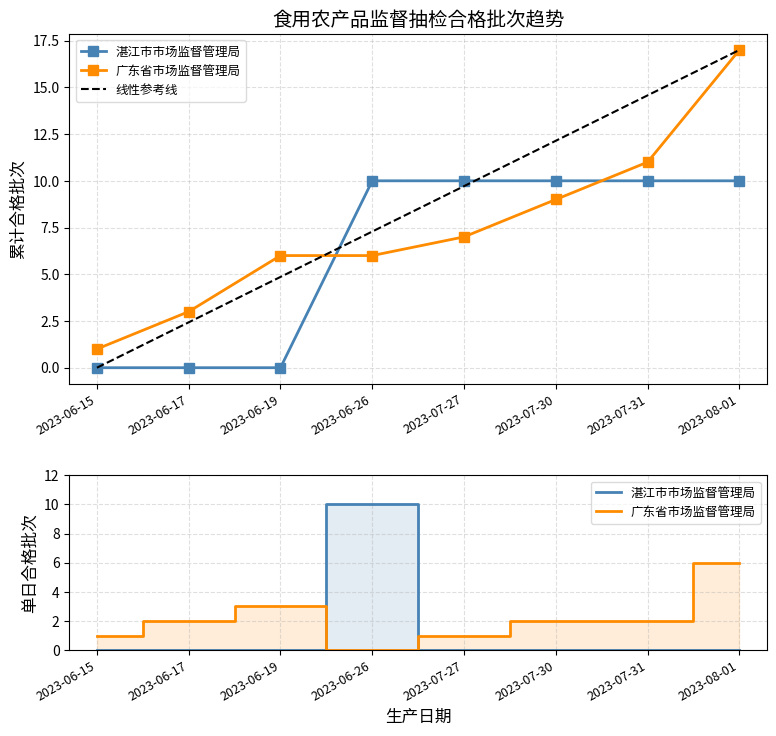

How many lines are shown in the chart?

3